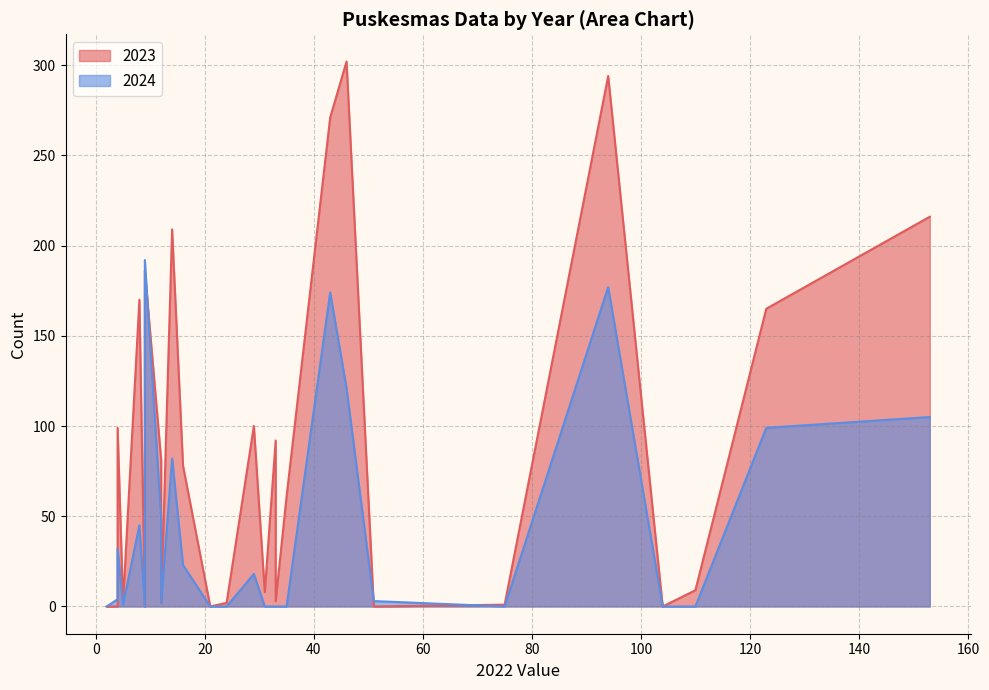

Which series has the largest total across all categories?

2023